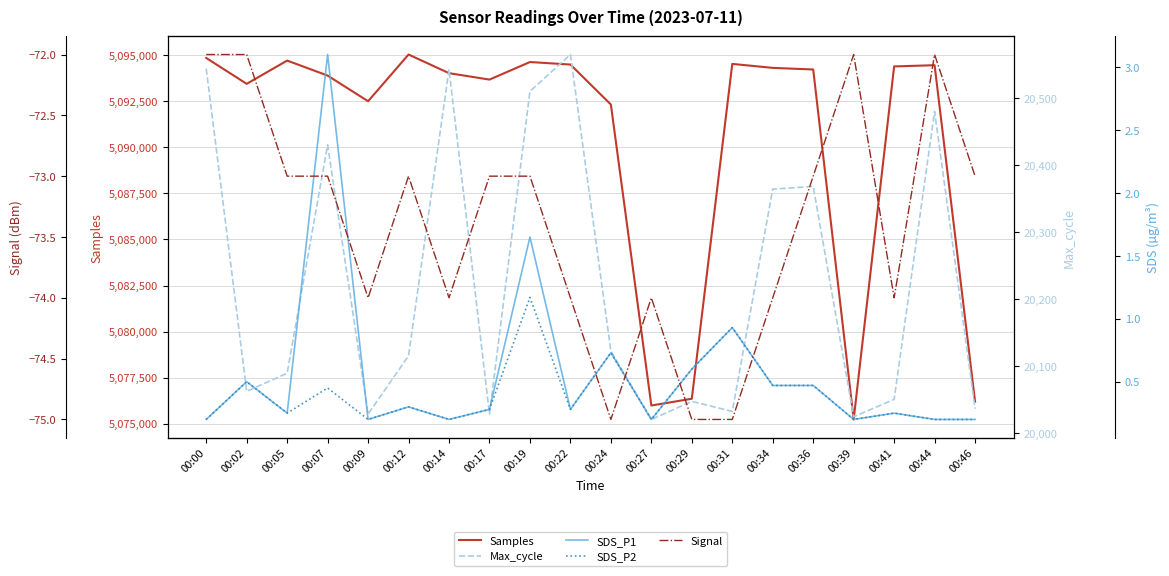

The value of Samples at 00:07 is 2364006.6. True or false?

False